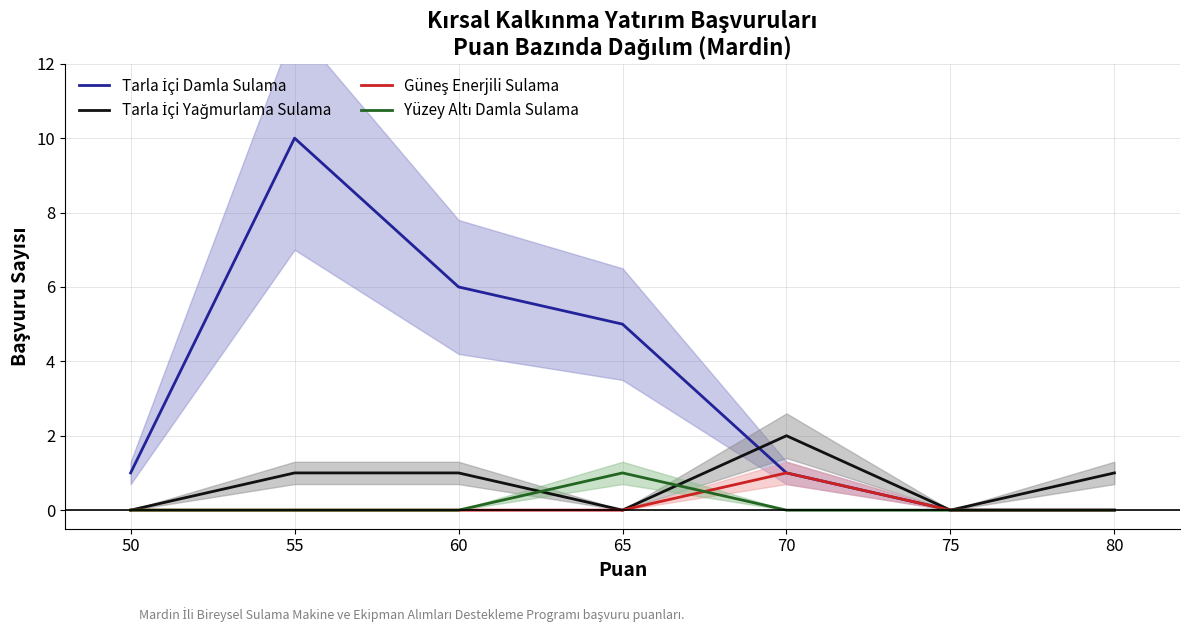

At 55, list the series in order from smallest to largest.

Güneş Enerjili Sulama, Yüzey Altı Damla Sulama, Tarla İçi Yağmurlama Sulama, Tarla İçi Damla Sulama